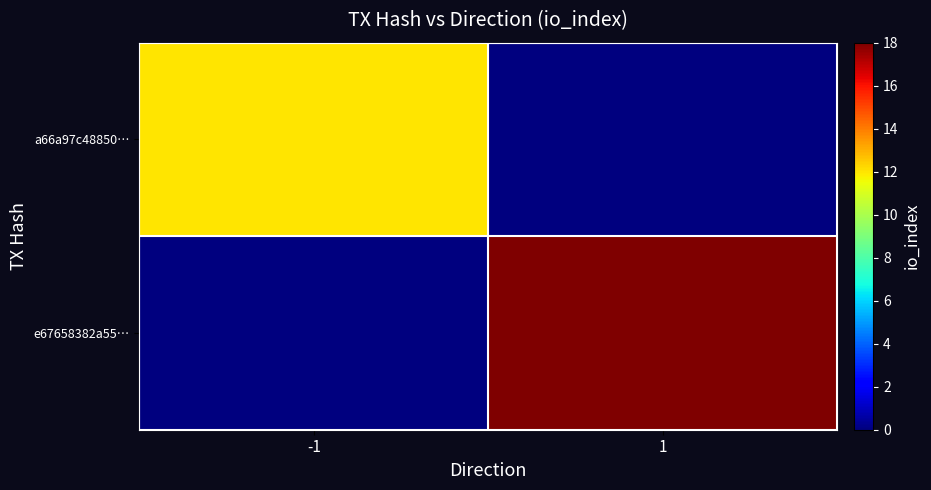

Between -1 and 1, which series saw the biggest shift?

e67658382a55…